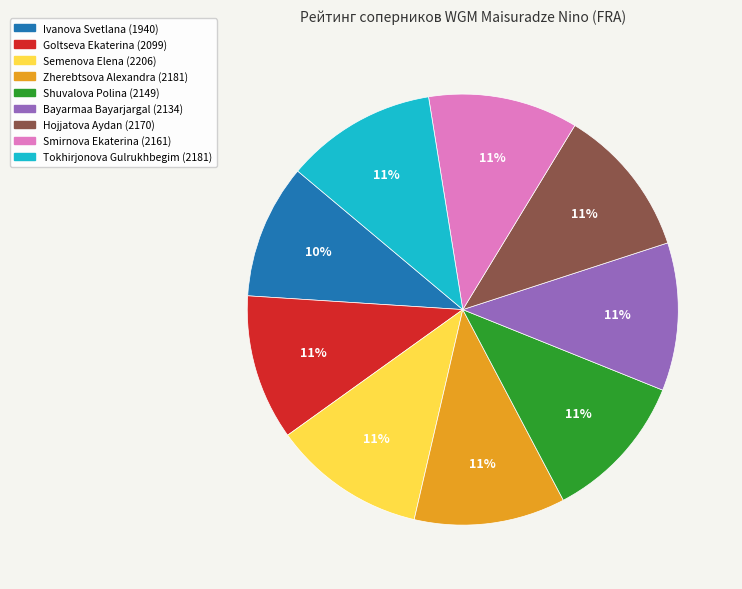

To the nearest percent, what is the difference between the Zherebtsova Alexandra and Ivanova Svetlana slice percentages?

1%